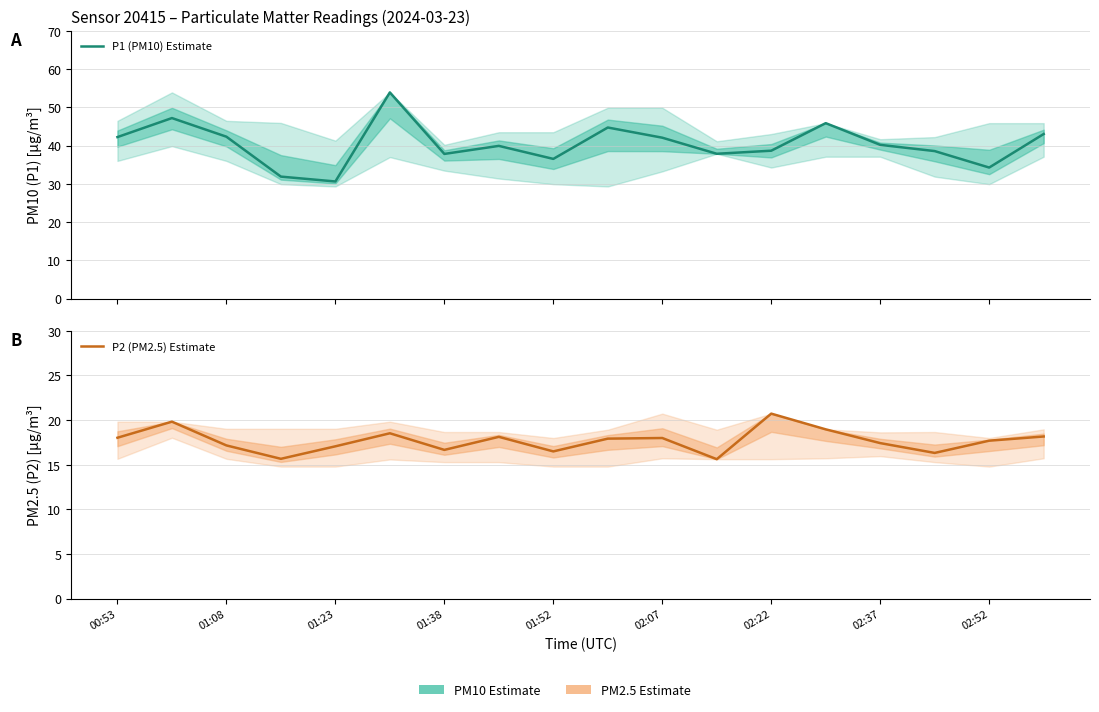

True or false: P2 (PM2.5) Estimate and P1 (PM10) Estimate cross at least once.

False